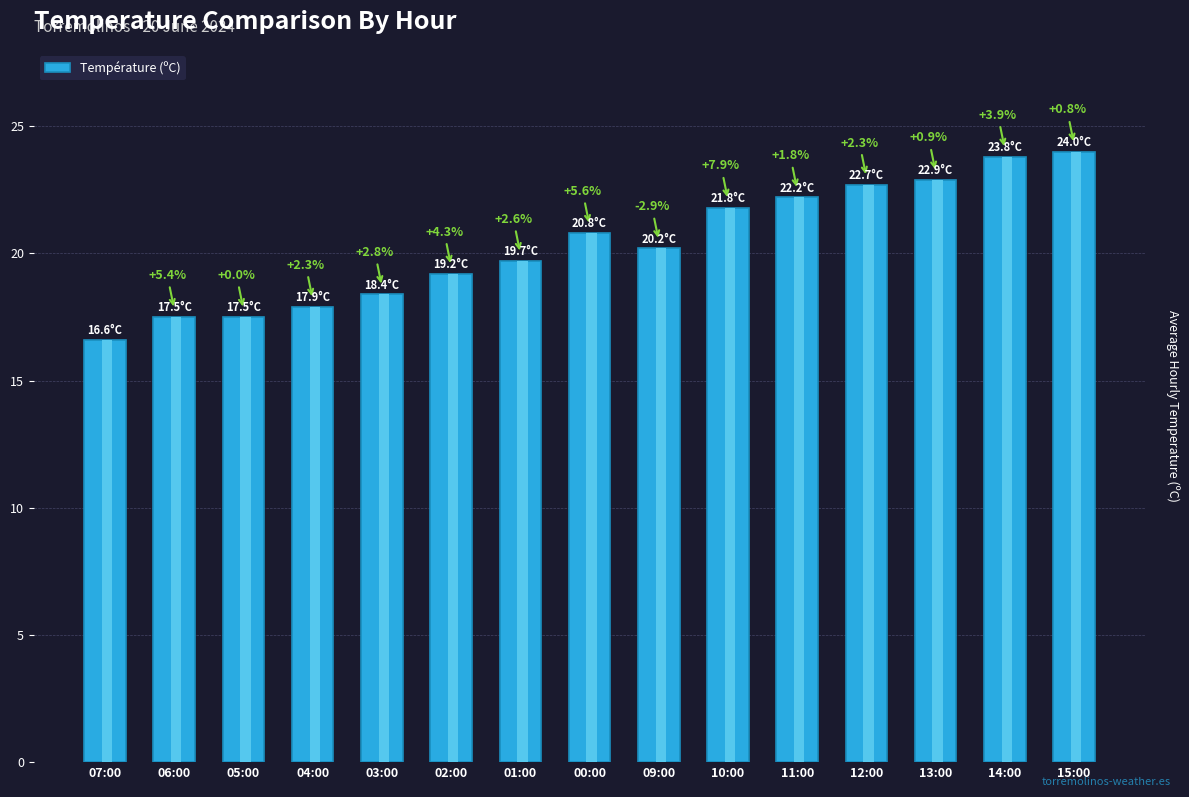

What is the difference between the values at 03:00 and 14:00?

5.4